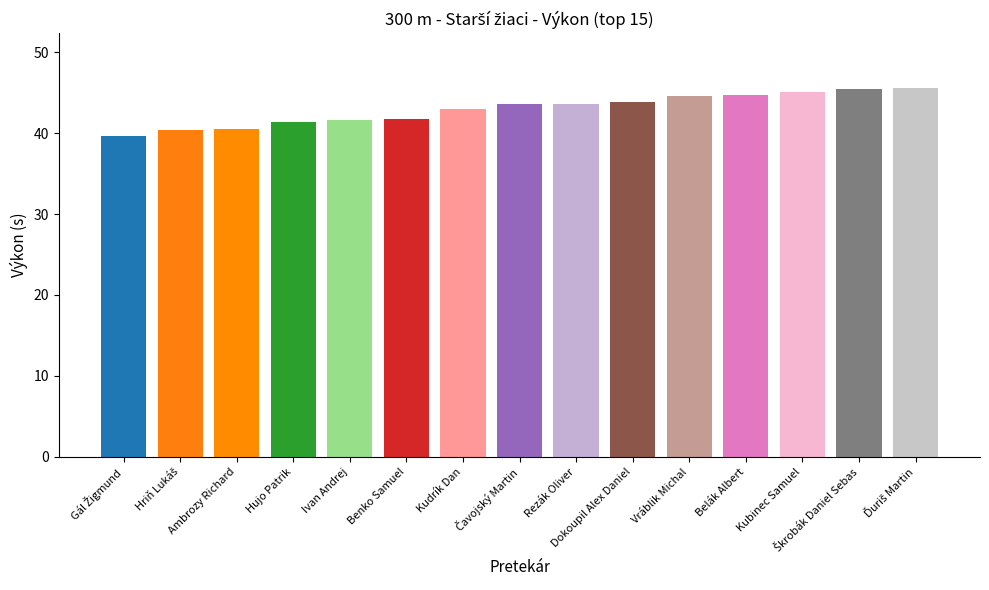

List the labels in order of value, smallest first.

Gál Žigmund, Hriň Lukáš, Ambrozy Richard, Hujo Patrik, Ivan Andrej, Benko Samuel, Kudrík Dan, Čavojský Martin, Rezák Oliver, Dokoupil Alex Daniel, Vráblik Michal, Belák Albert, Kubinec Samuel, Škrobák Daniel Sebas, Ďuriš Martin